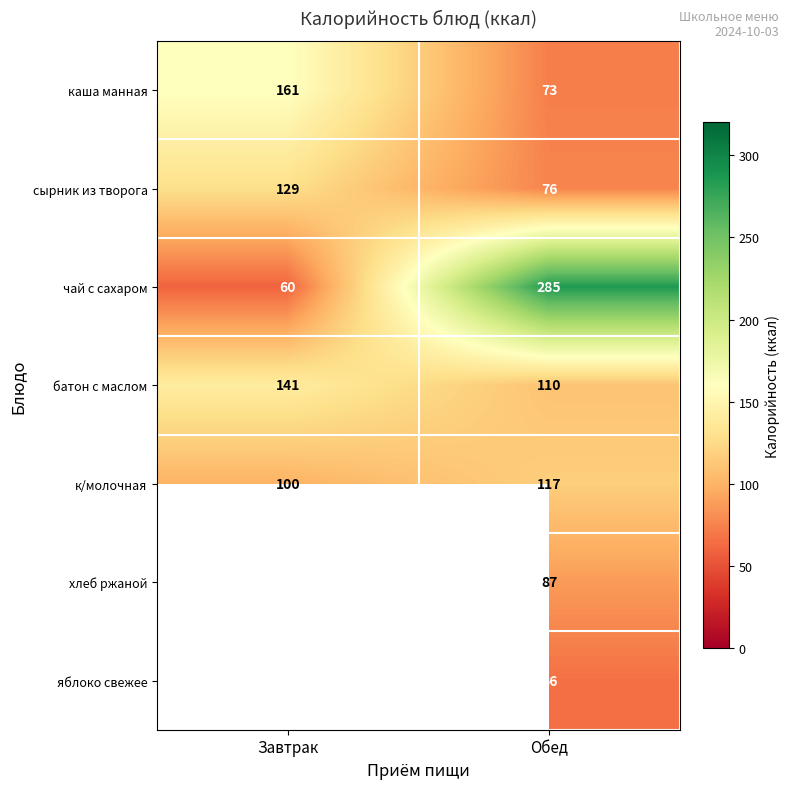

Where is сырник из творога nearest to the value 102?

Обед